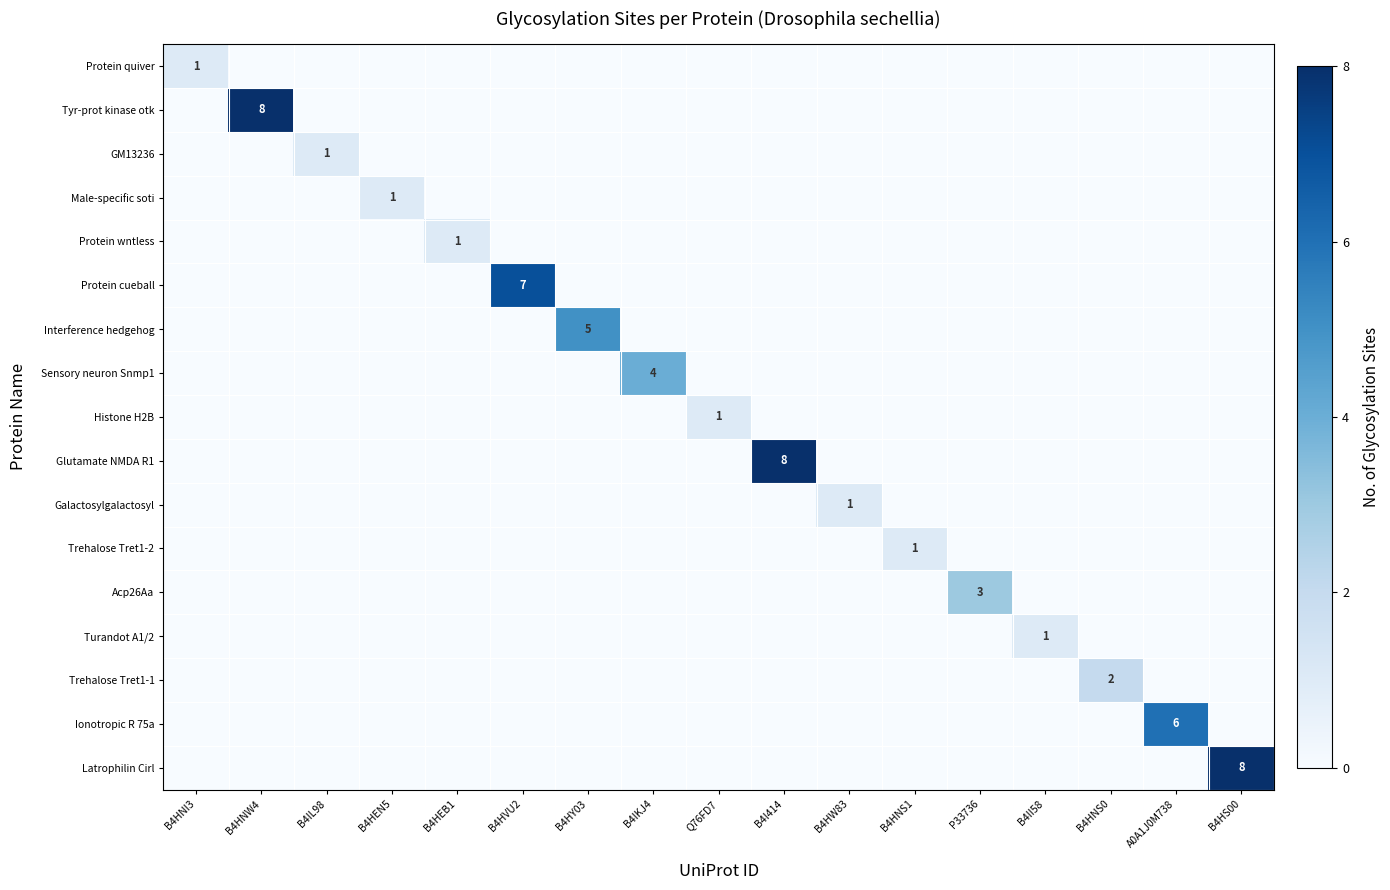

How many distinct data groups are displayed?

17